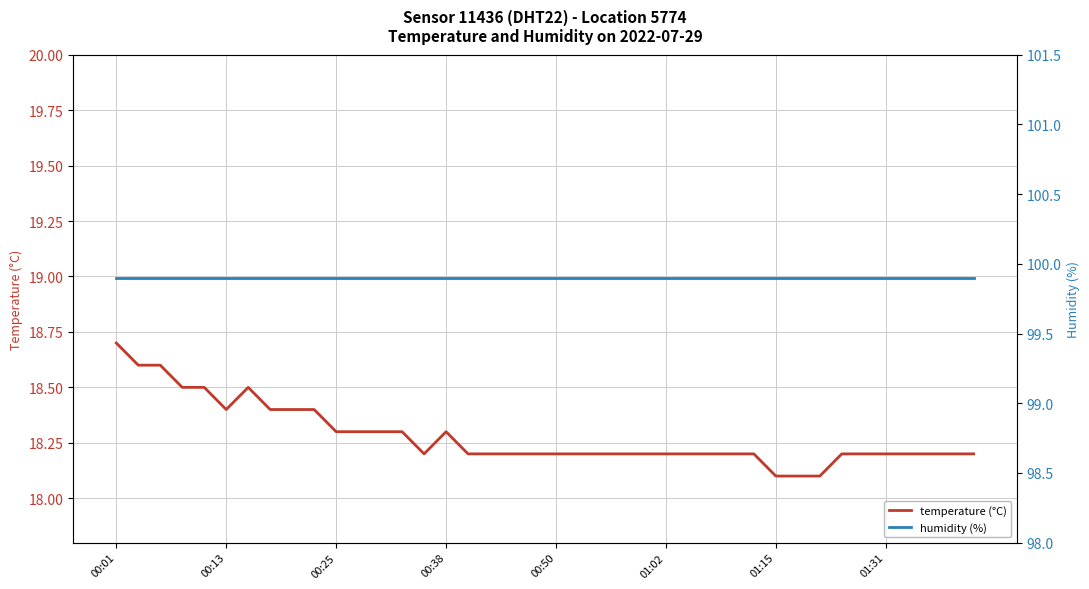

True or false: humidity (%) has more than 1 points higher than both neighbors.

False